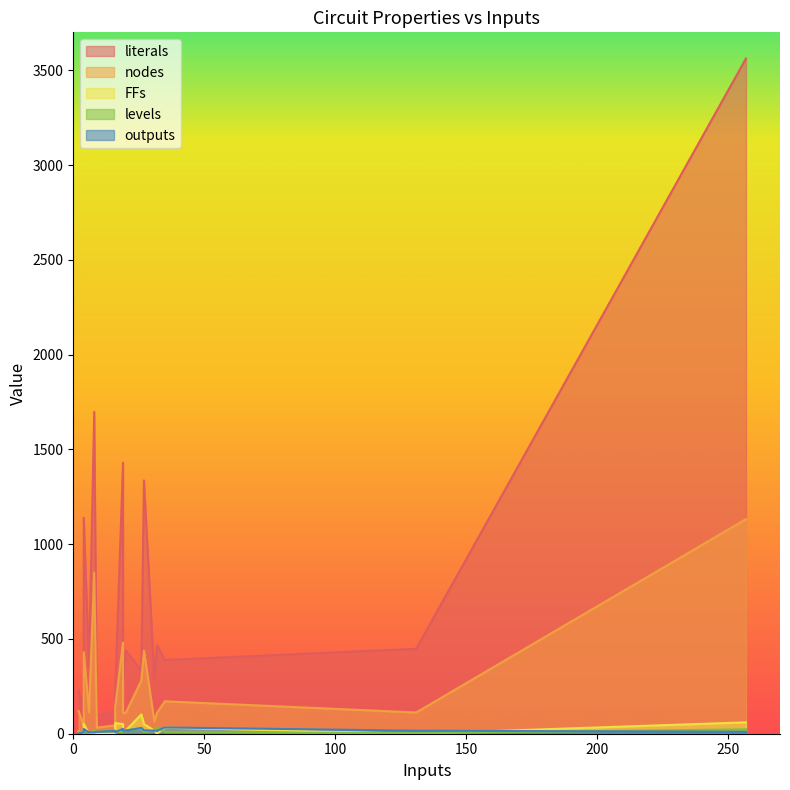

Is the value of FFs at 4 greater than the value of literals at 19?

No